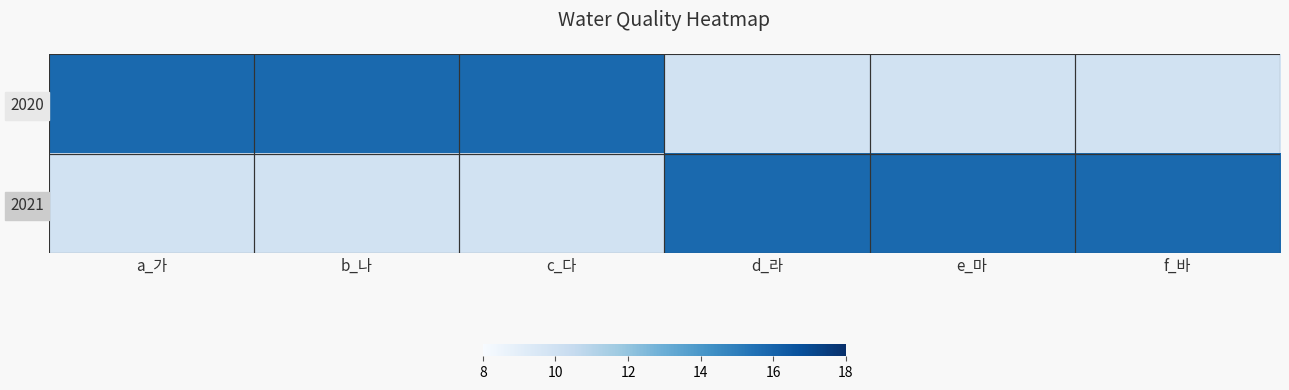

Which series has the largest total across all categories?

2020